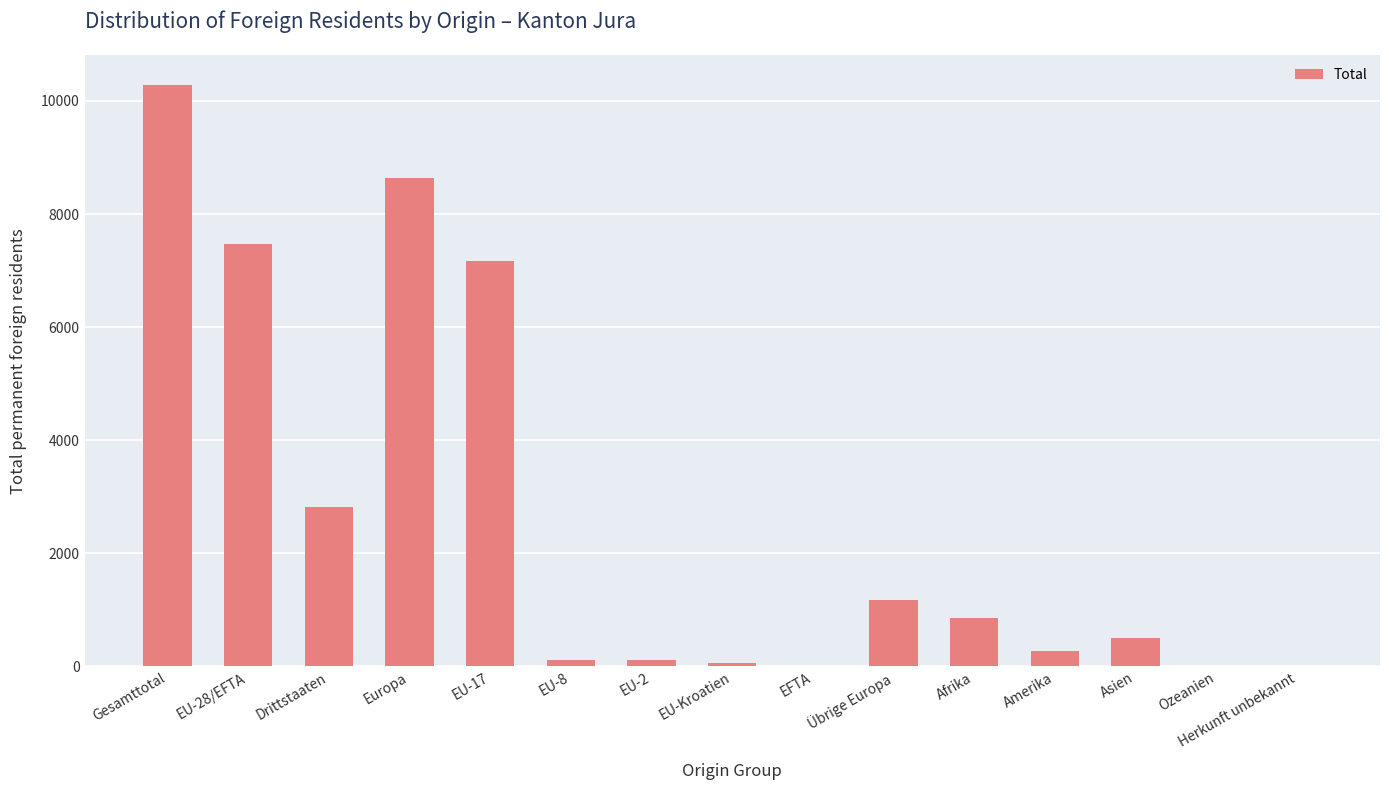

What is the greatest value displayed?

10290